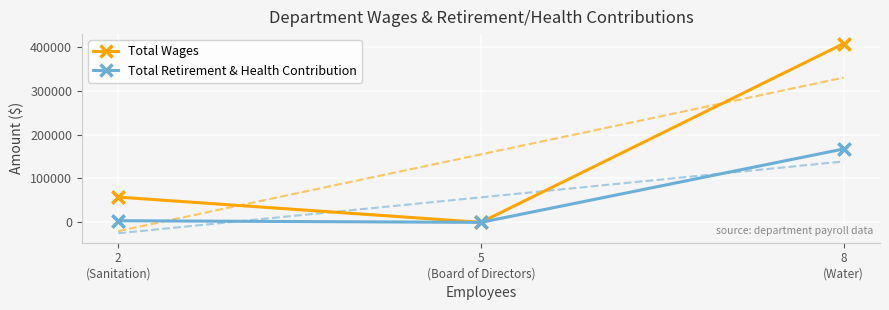

Which series contains the highest Y value?

Total Wages